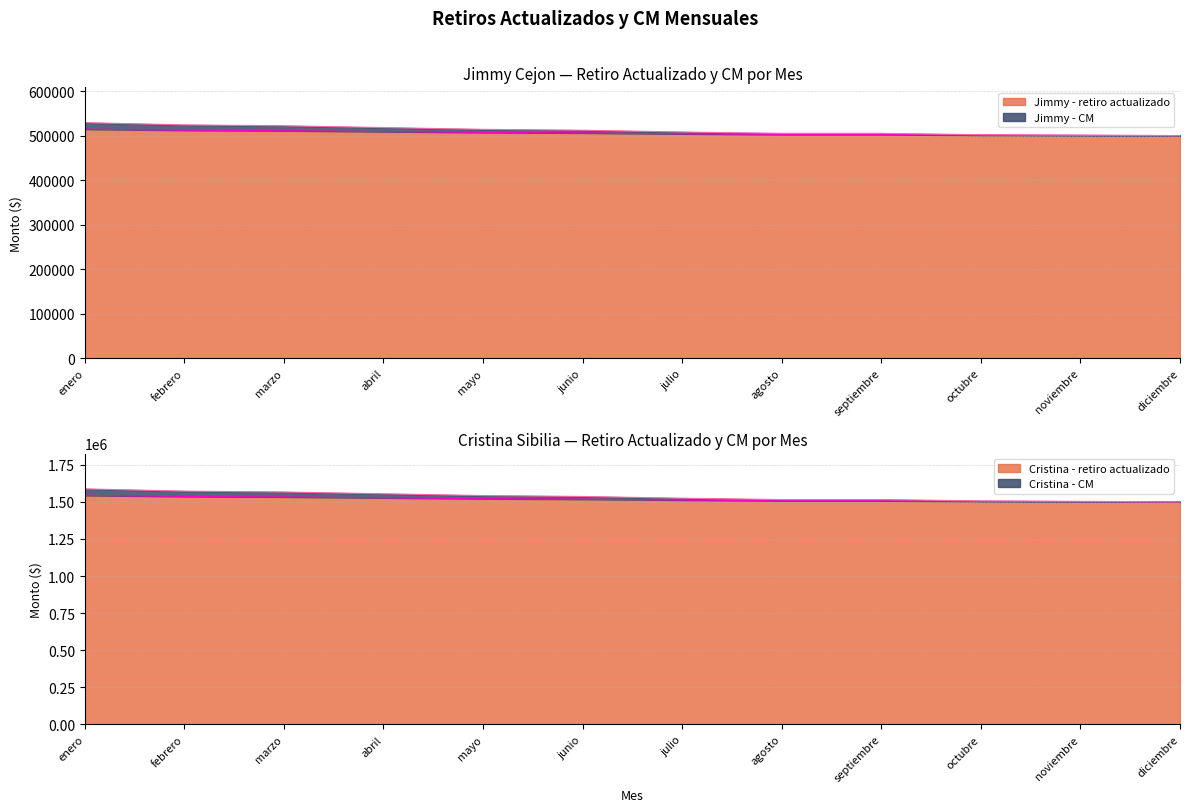

Is it true that Jimmy - retiro actualizado equals 514500 at enero?

True